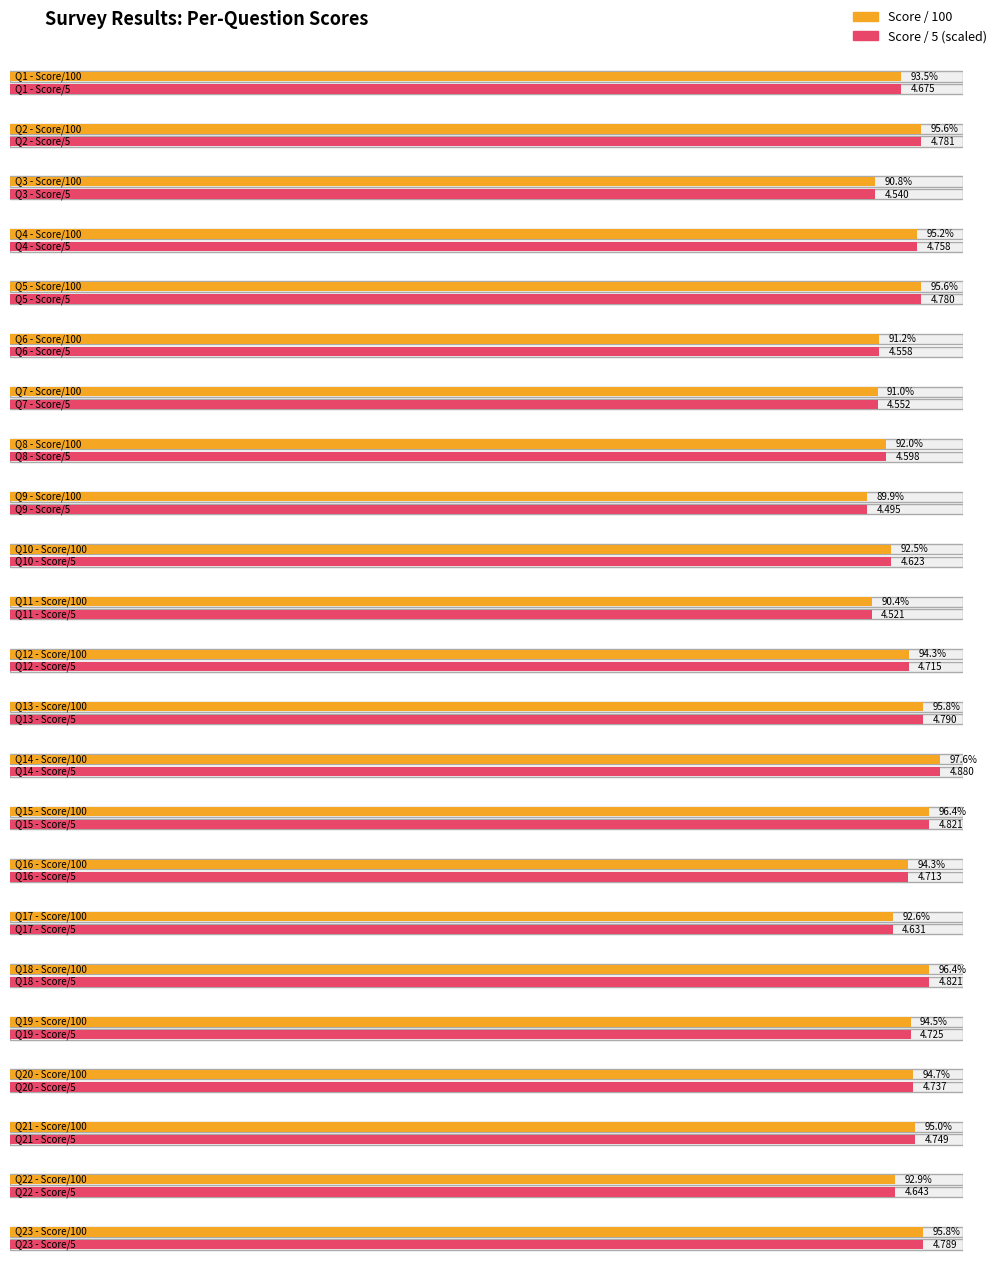

Where is 5 uzerinden nearest to the value 4?

9